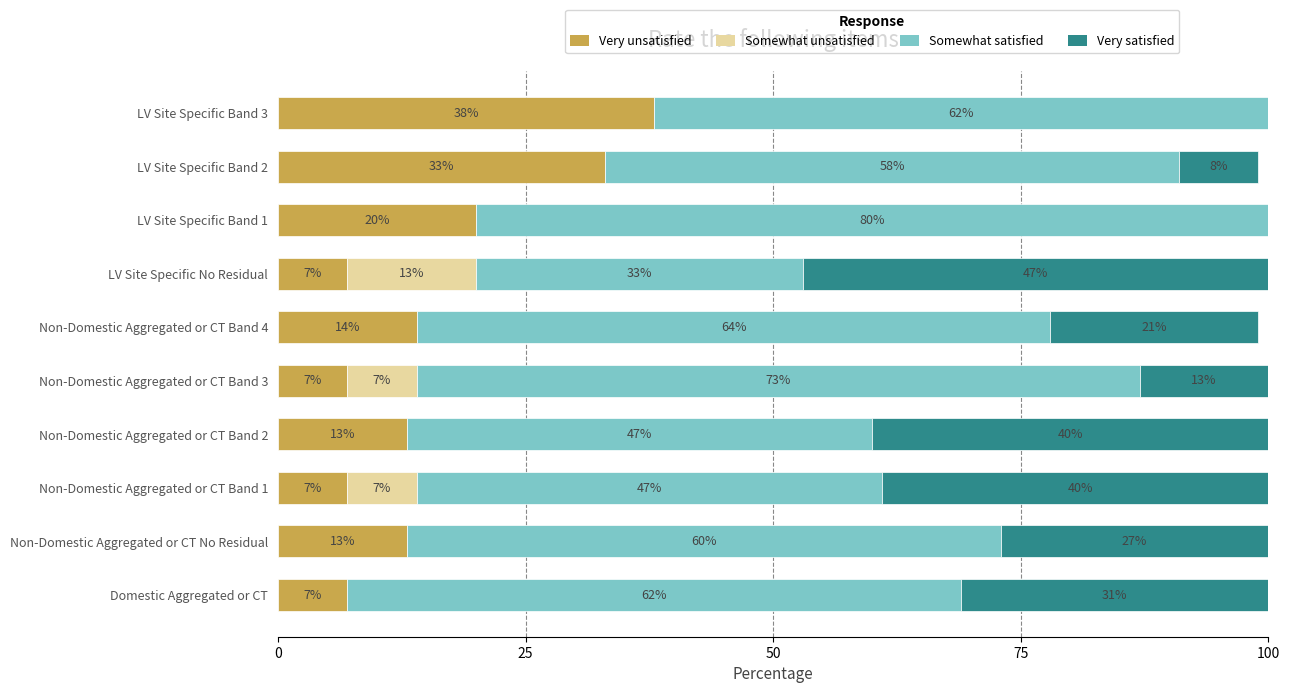

The Very unsatisfied series shows 7.0 at Domestic Aggregated or CT. True or false?

True